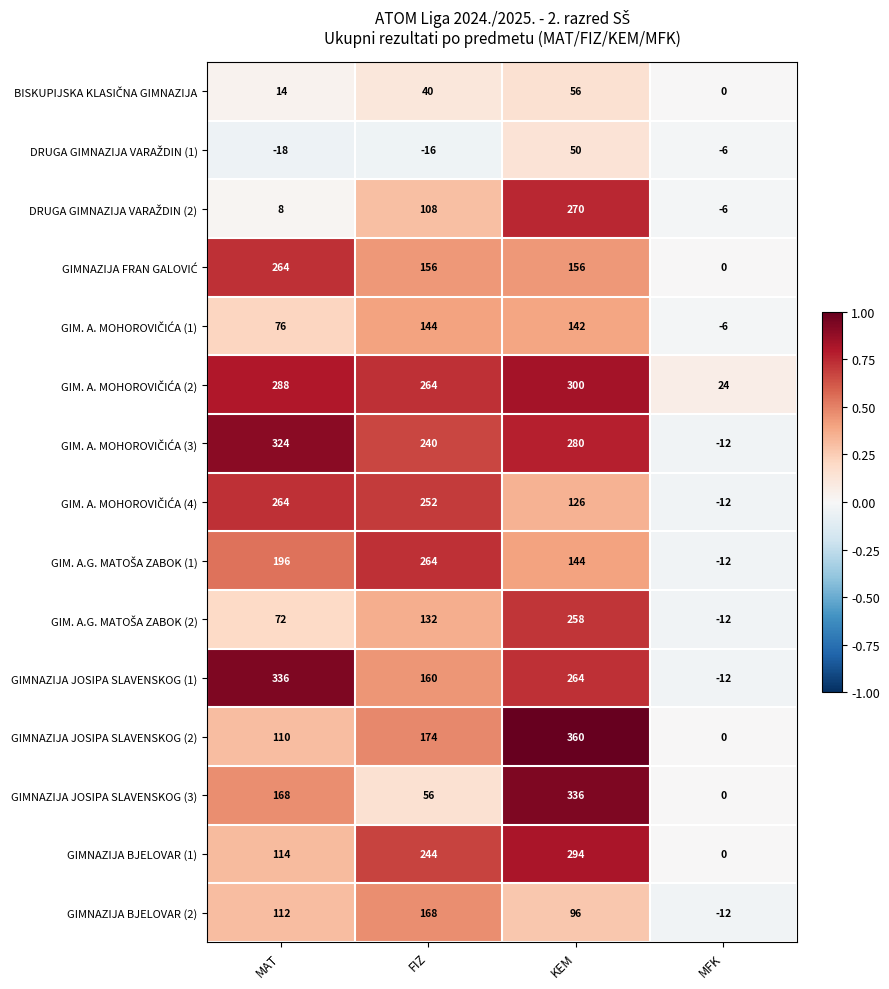

What is the difference between the highest and lowest values at FIZ?

280